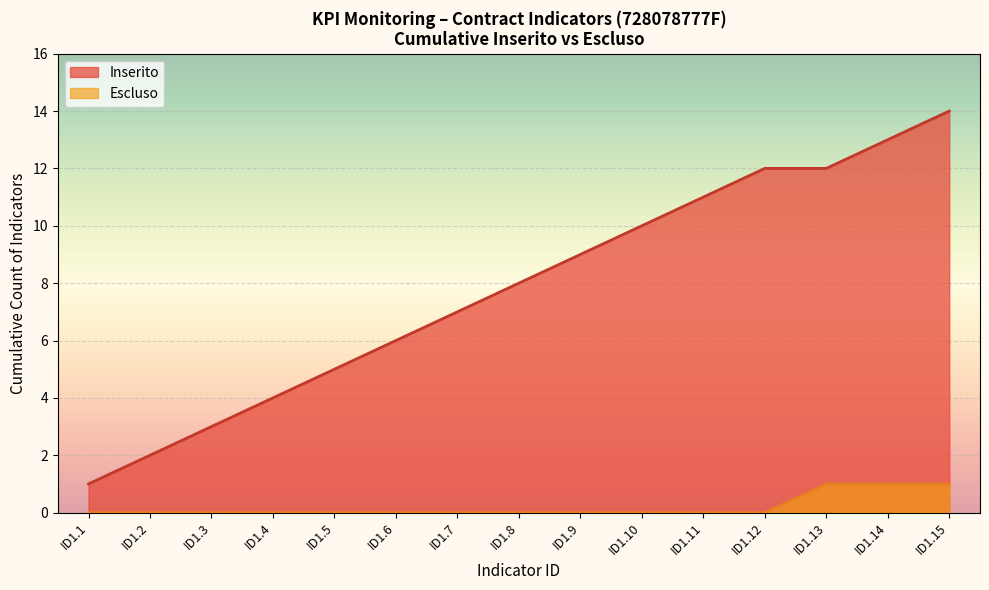

What is the sum of all Escluso values?

3